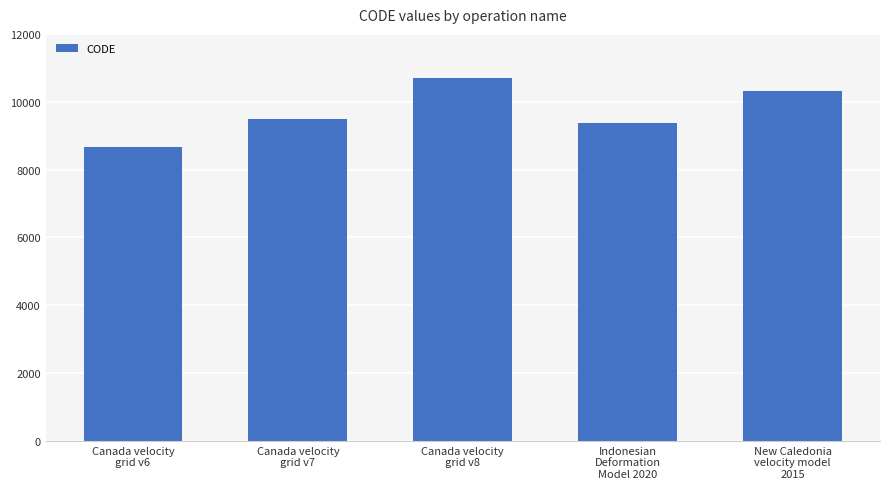

What is the value of the 1st bar from the left?

8676